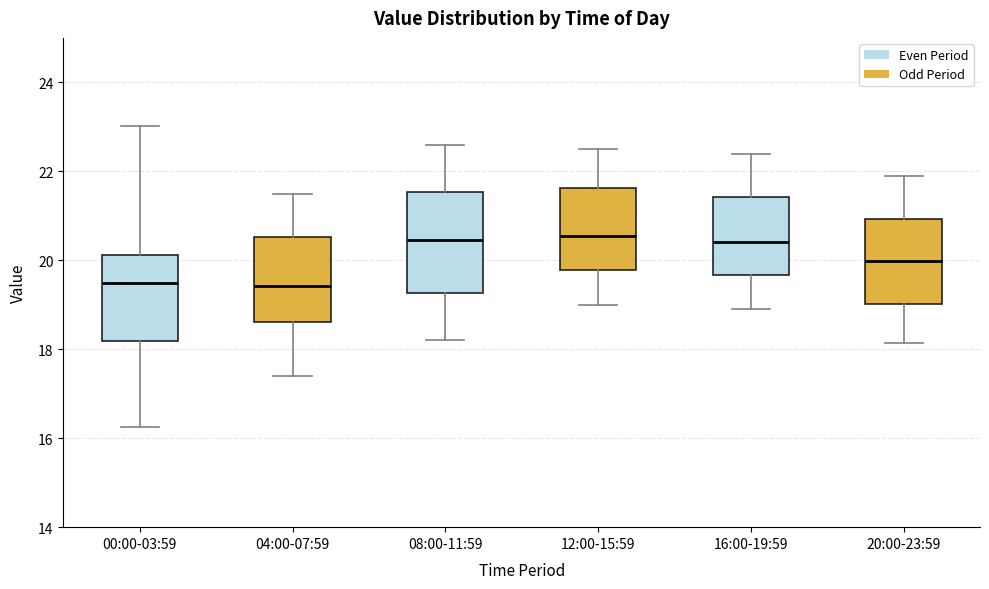

Reading left to right, transcribe this box plot: for each box, give where its median line is, the range the box spans, and where its two whiskers end, as read against the y-axis. The values are not printed on the chart, so give them approximately, as read against the axis.

00:00-03:59: median 19.6, box 18.2 to 20.2, whiskers 16.2 to 23.0
04:00-07:59: median 19.4, box 18.6 to 20.6, whiskers 17.4 to 21.6
08:00-11:59: median 20.4, box 19.2 to 21.6, whiskers 18.2 to 22.6
12:00-15:59: median 20.6, box 19.8 to 21.6, whiskers 19.0 to 22.6
16:00-19:59: median 20.4, box 19.6 to 21.4, whiskers 19.0 to 22.4
20:00-23:59: median 20.0, box 19.0 to 21.0, whiskers 18.2 to 22.0